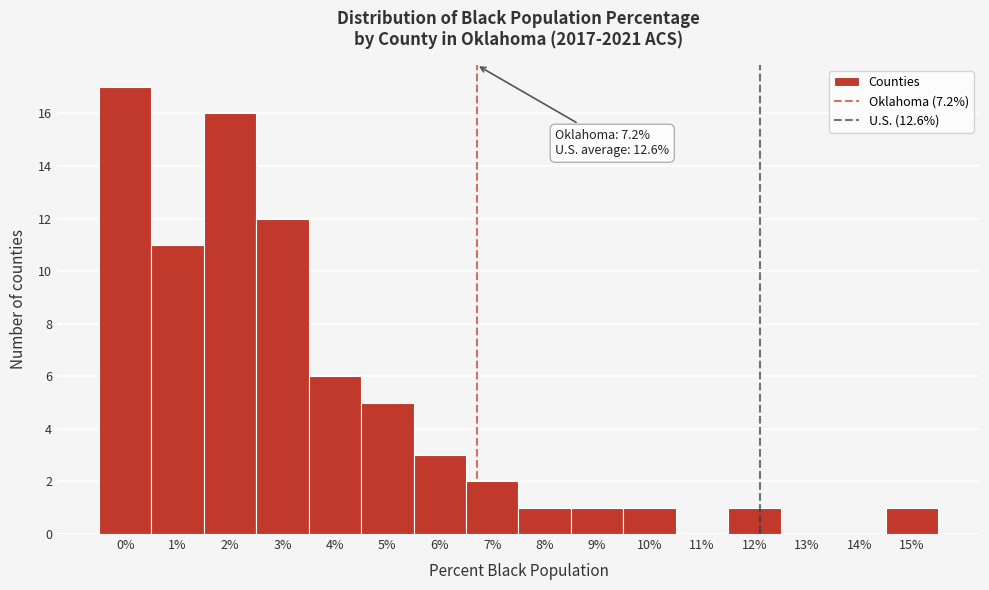

Reading right to left, transcribe all the data shown in this chart.

15%=1	14%=0	13%=0	12%=1	11%=0	10%=1	9%=1	8%=1	7%=2	6%=3	5%=5	4%=6	3%=12	2%=16	1%=11	0%=17